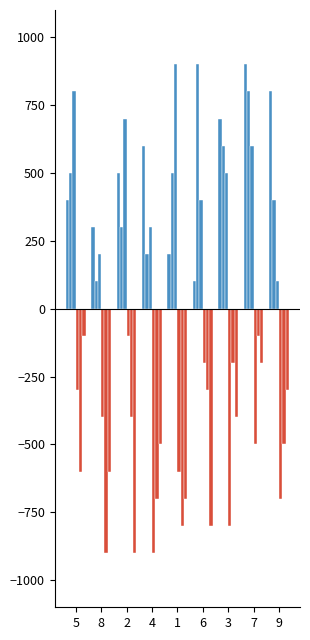

How many bars are there in total?

54